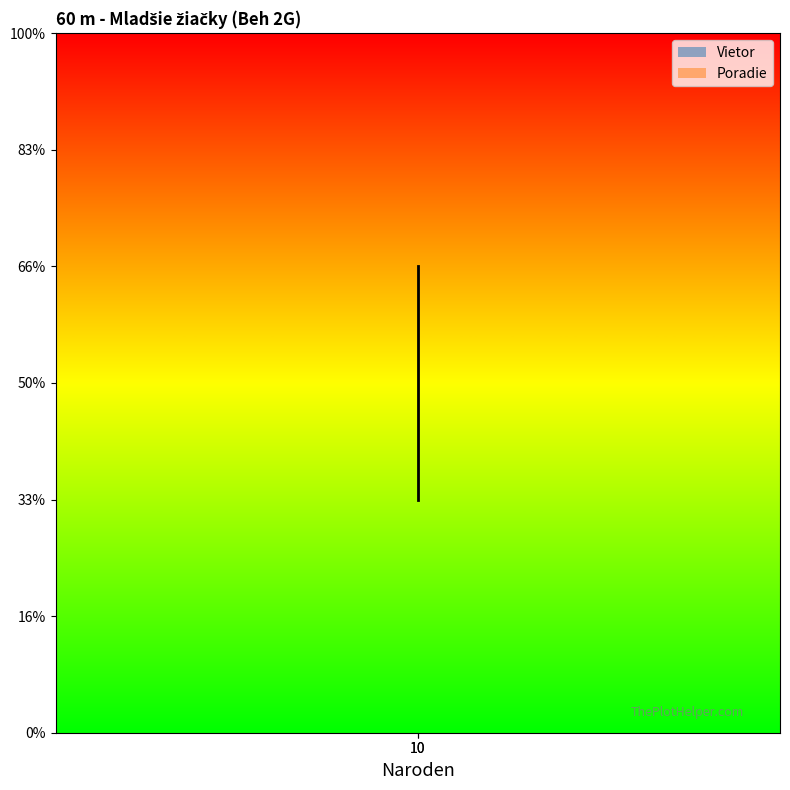

What is the minimum value for Poradie?

1.0